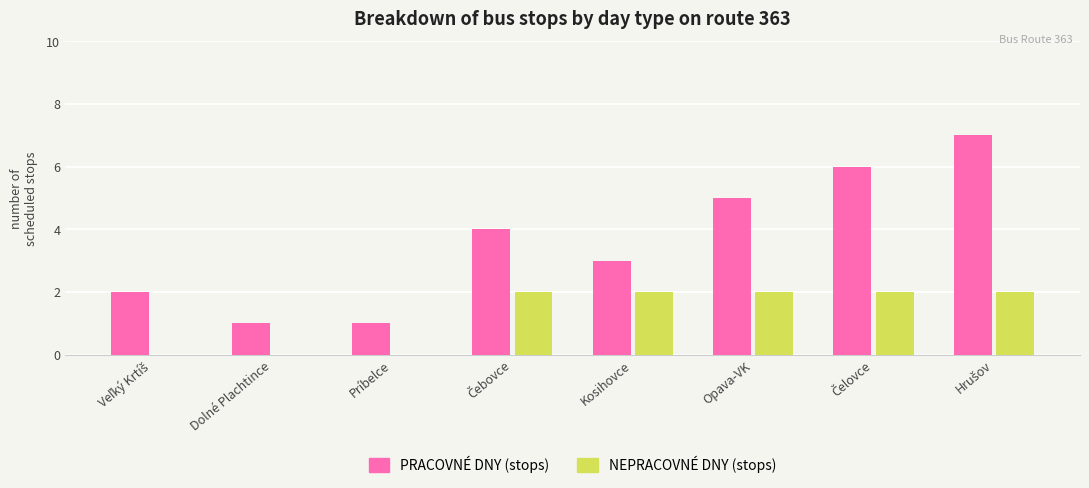

Is it true that NEPRACOVNÉ DNY (stops) equals 1 at Dolné Plachtince?

False